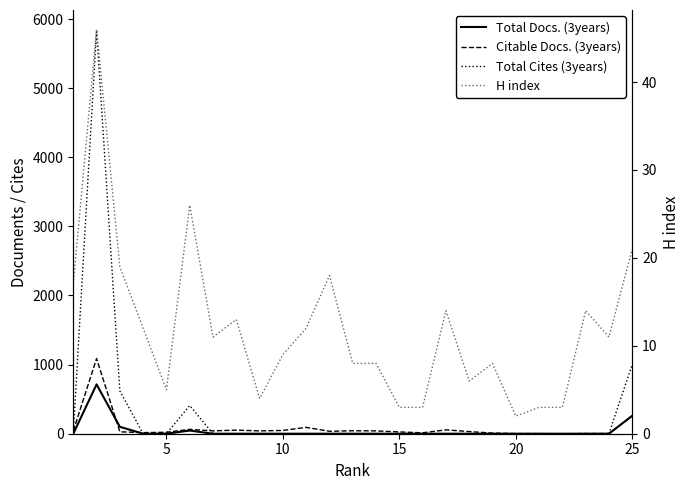

True or false: Total Cites (3years) and Total Docs. (3years) cross at least once.

False